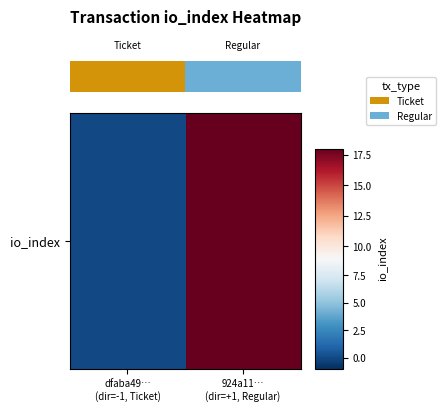

Rank the categories by value from lowest to highest.

dfaba49…
(dir=-1, Ticket), 924a11…
(dir=+1, Regular)